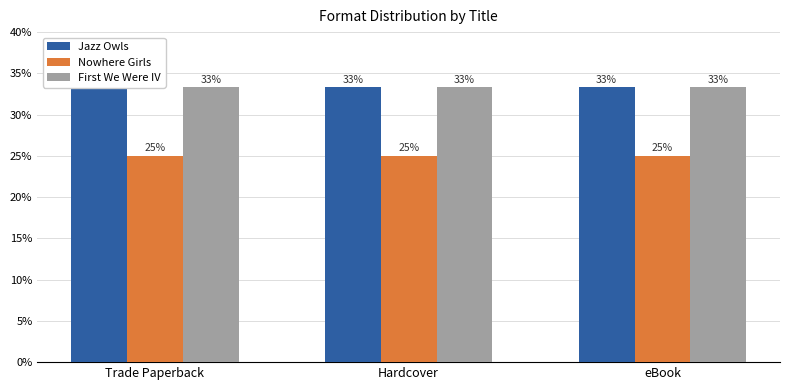

What is the label of the 3rd bar from the left?

eBook